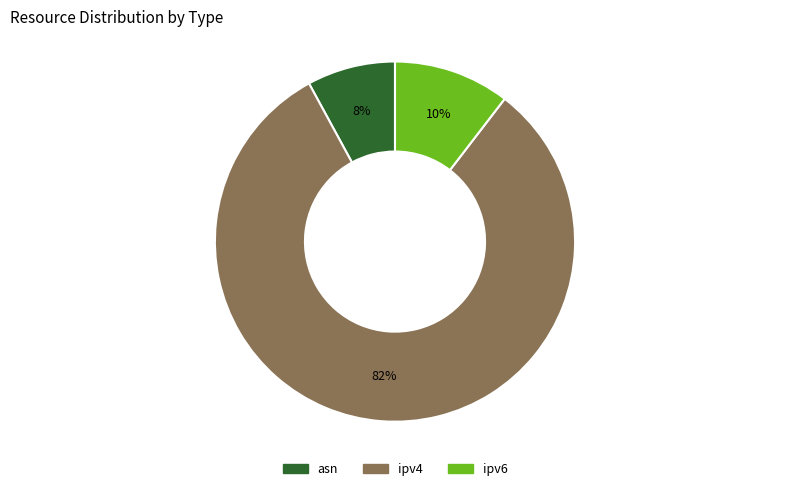

What is the largest slice in the pie chart?

ipv4